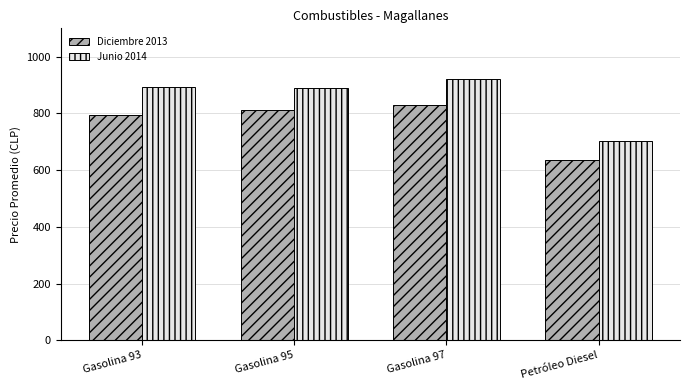

What is the minimum value for Junio 2014?

703.4